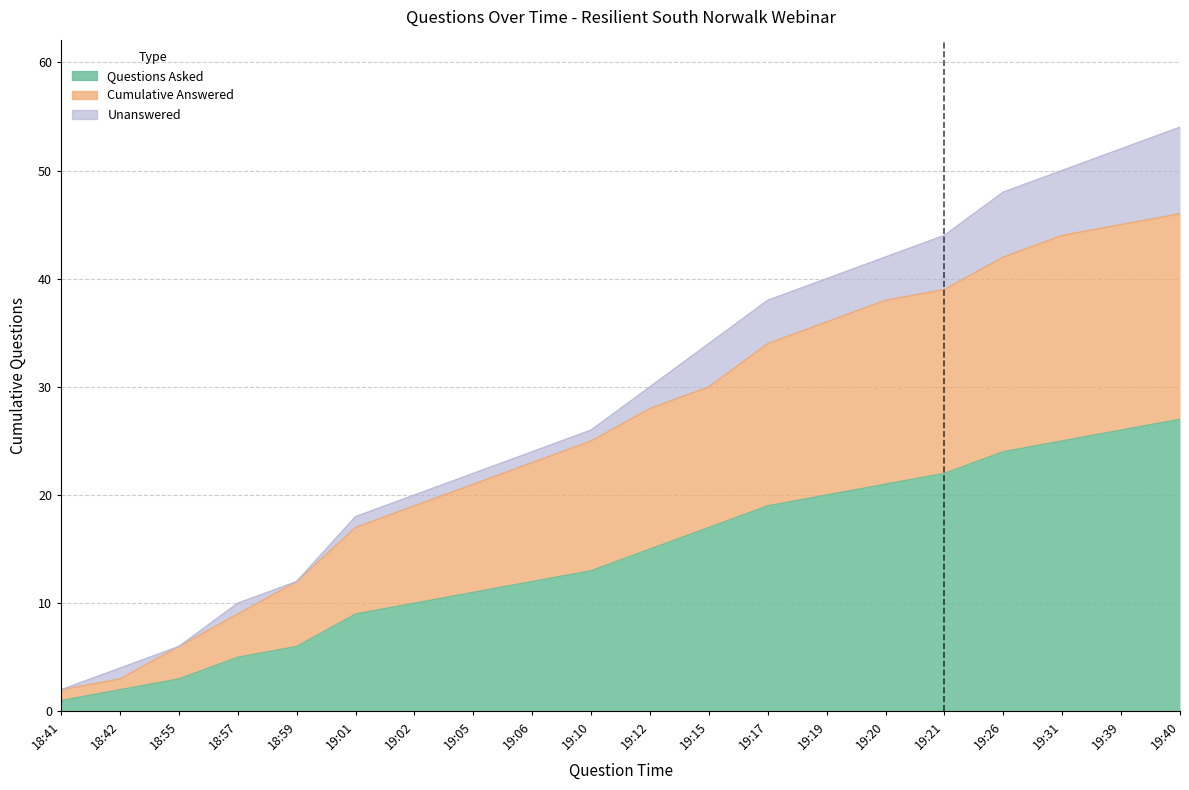

How many values in the Questions Asked series are below 15?

10